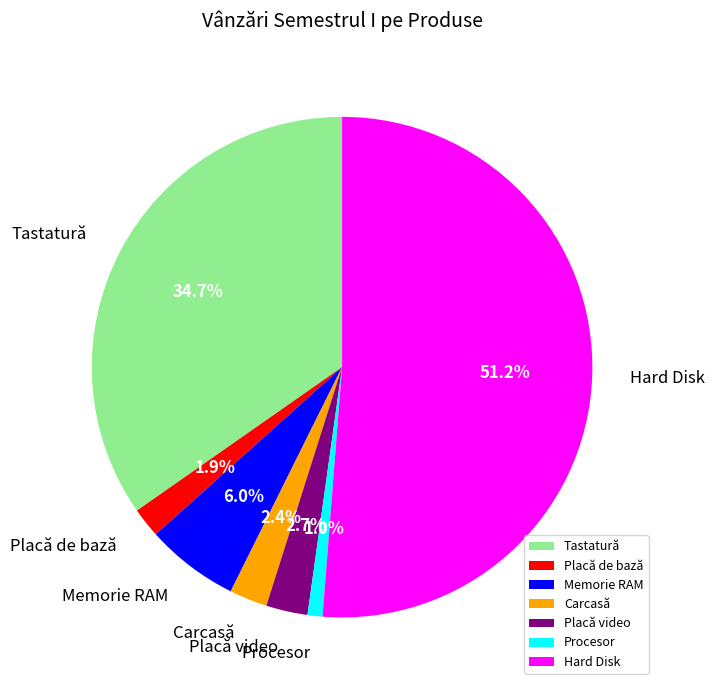

How many slices are in this pie chart?

7